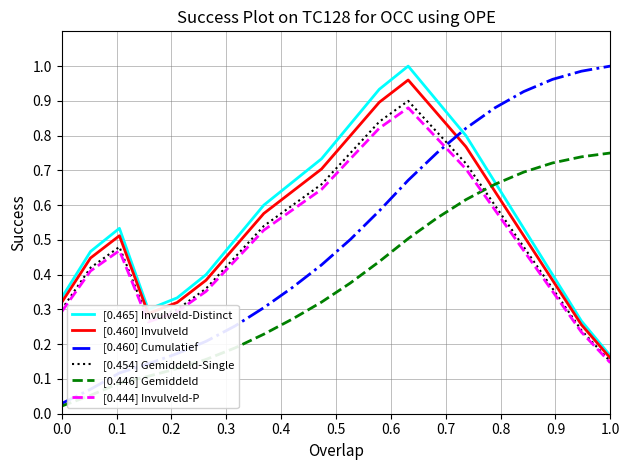

Does the chart display data point markers on the line(s)?

No